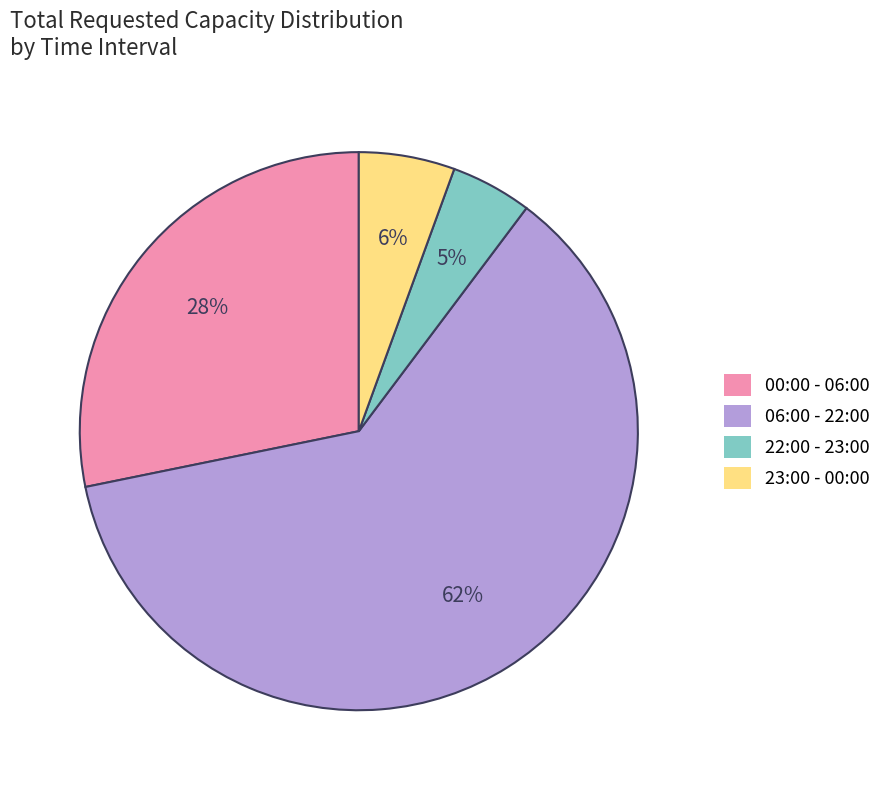

How many segments does this pie chart have?

4